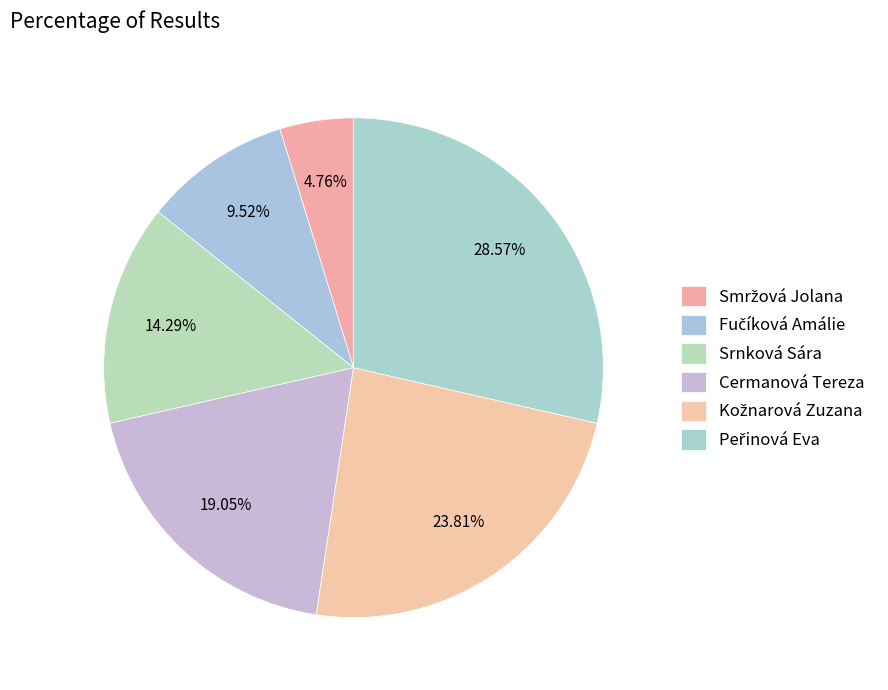

How many slices are in this pie chart?

6